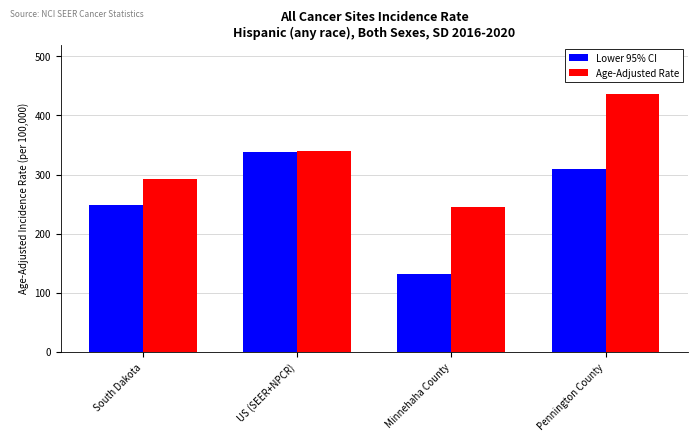

True or false: Age-Adjusted Rate has a value of 339.6 at US (SEER+NPCR).

True